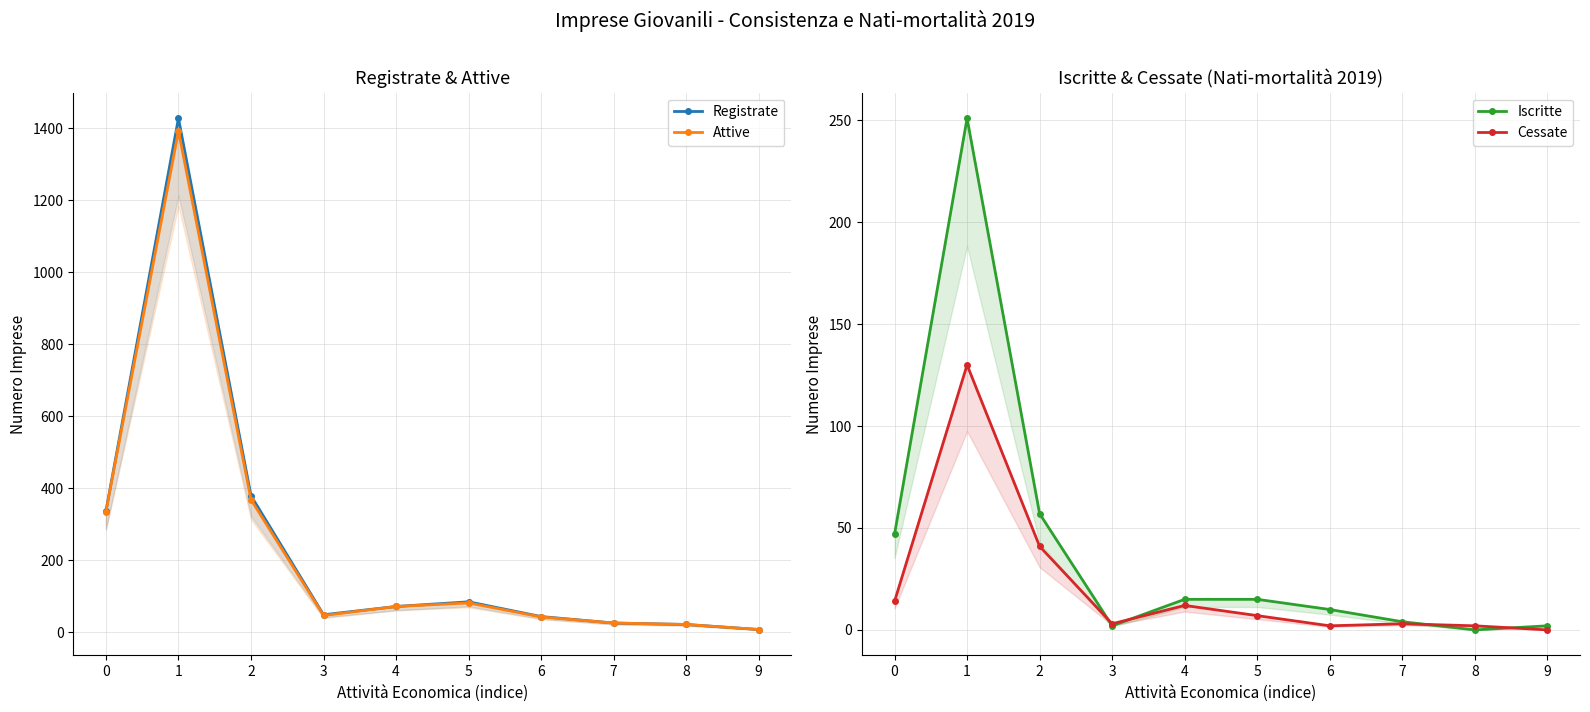

At 6, list the series in order from largest to smallest.

Registrate, Attive, Iscritte, Cessate